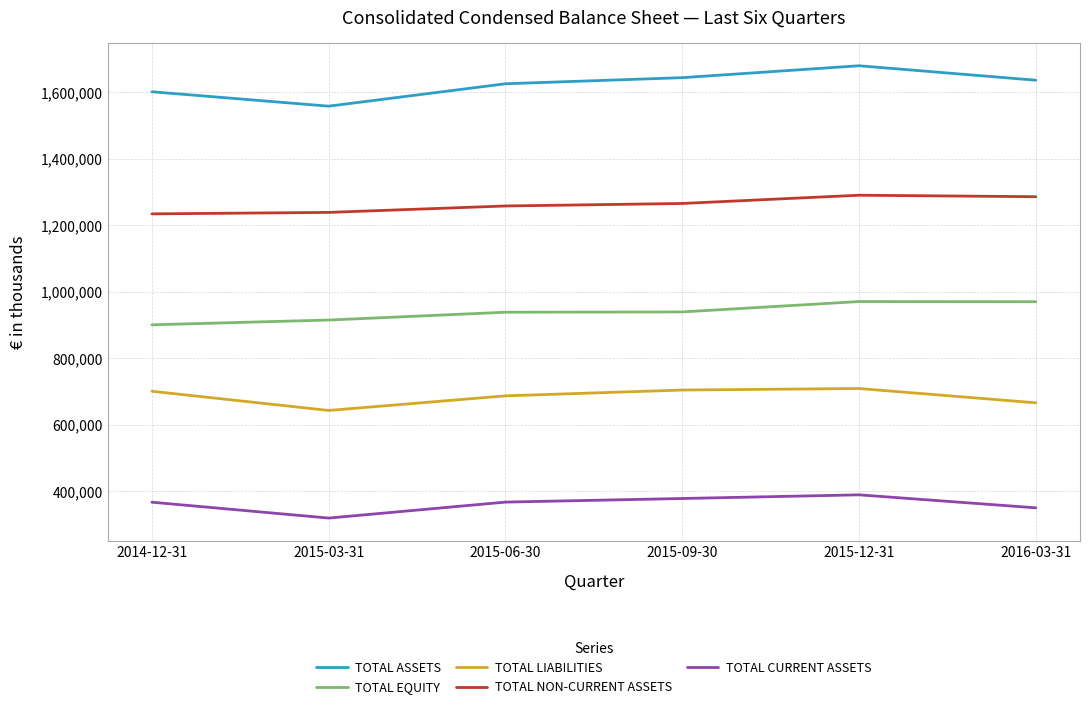

What are all the series names shown in the legend?

TOTAL ASSETS, TOTAL EQUITY, TOTAL LIABILITIES, TOTAL NON-CURRENT ASSETS, TOTAL CURRENT ASSETS